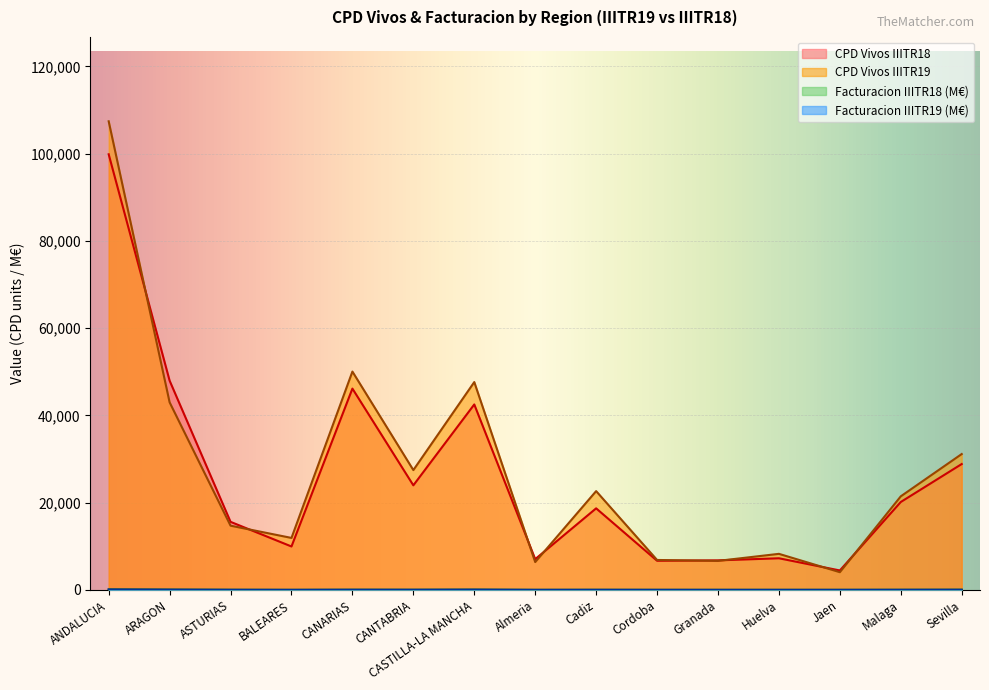

What is the sum of the CPD Vivos IIITR19 values at Malaga and ANDALUCIA?

128847.0